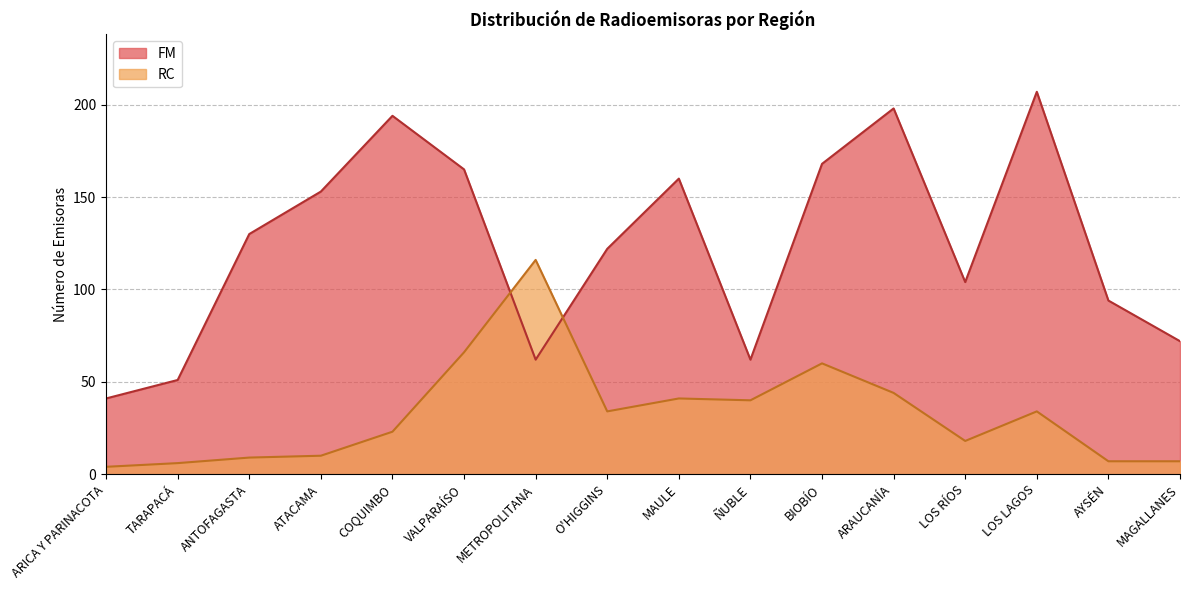

Which series has the largest range (max minus min)?

FM